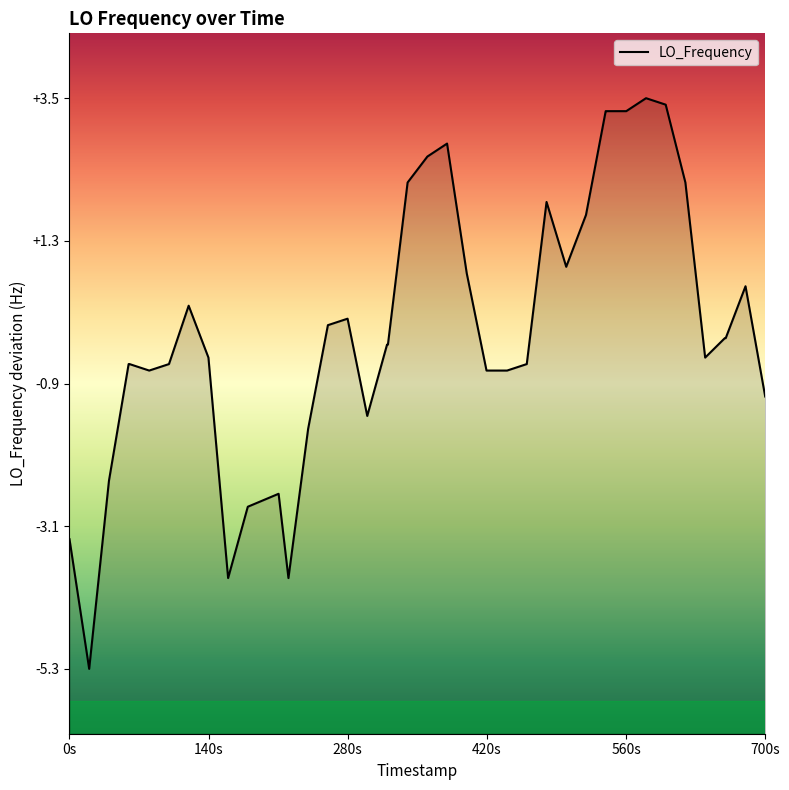

What is the value of the 32nd point from the left?

3.3